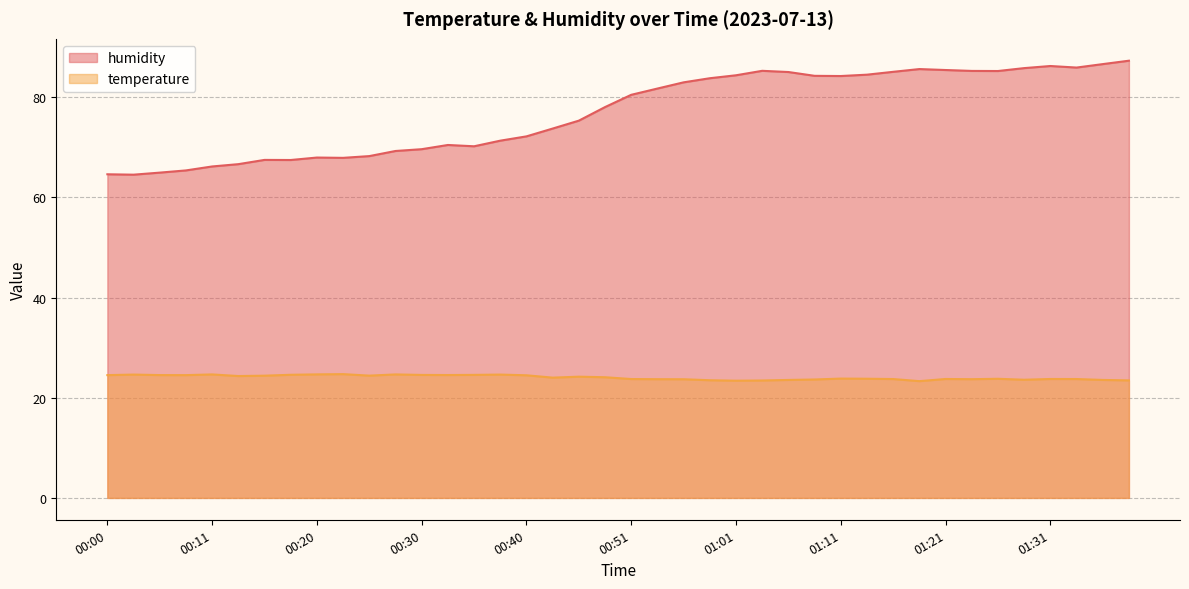

What is the label of the 11th point from the right?

01:13